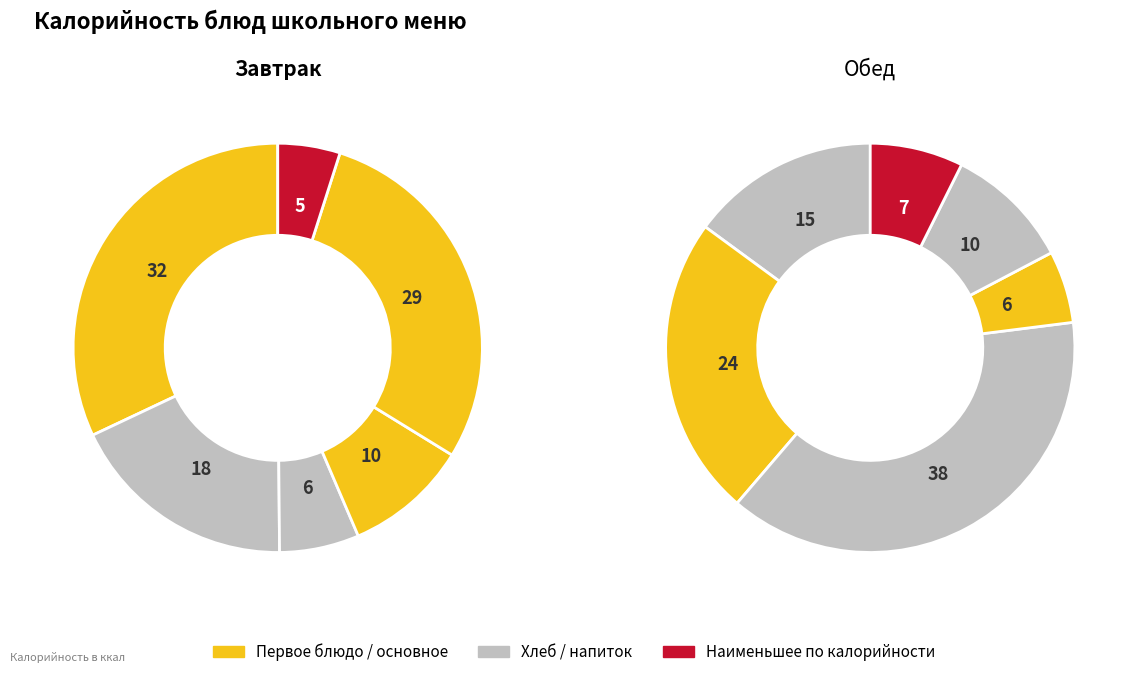

To the nearest percent, what portion does 0 represent?

32%